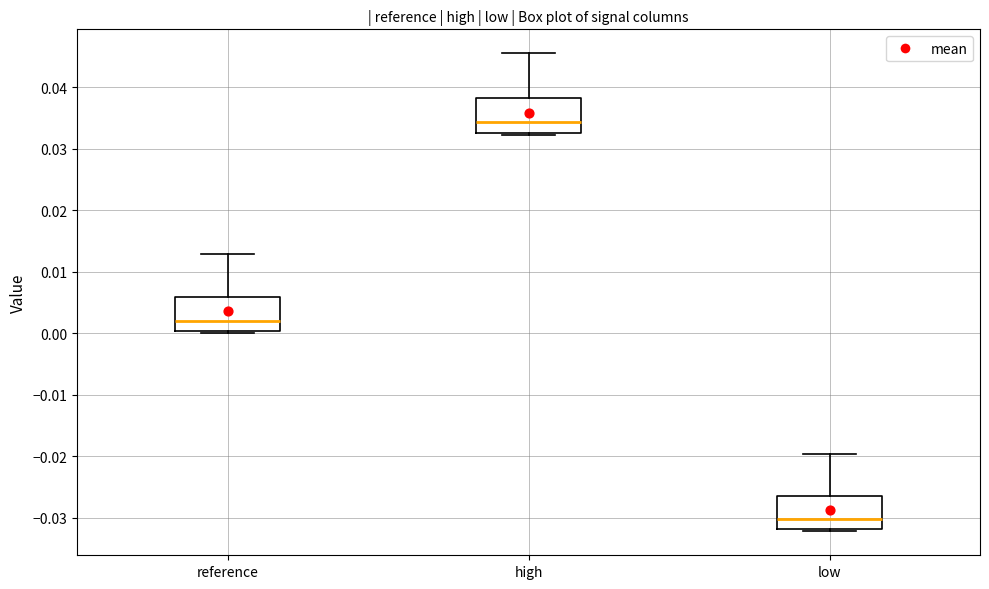

Which box has the highest median line?

high